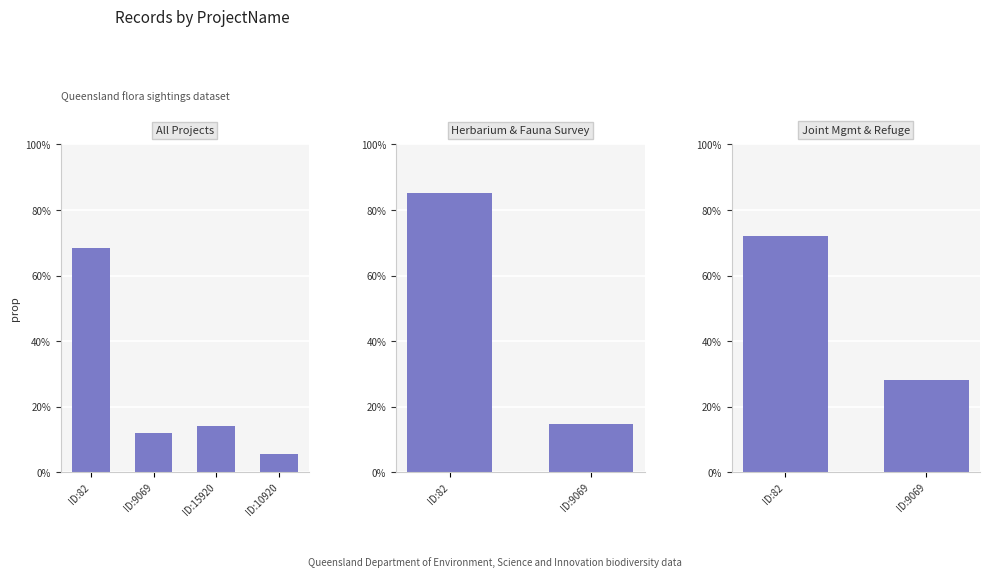

What is the change in value from ID:82 to ID:9069?

-0.4